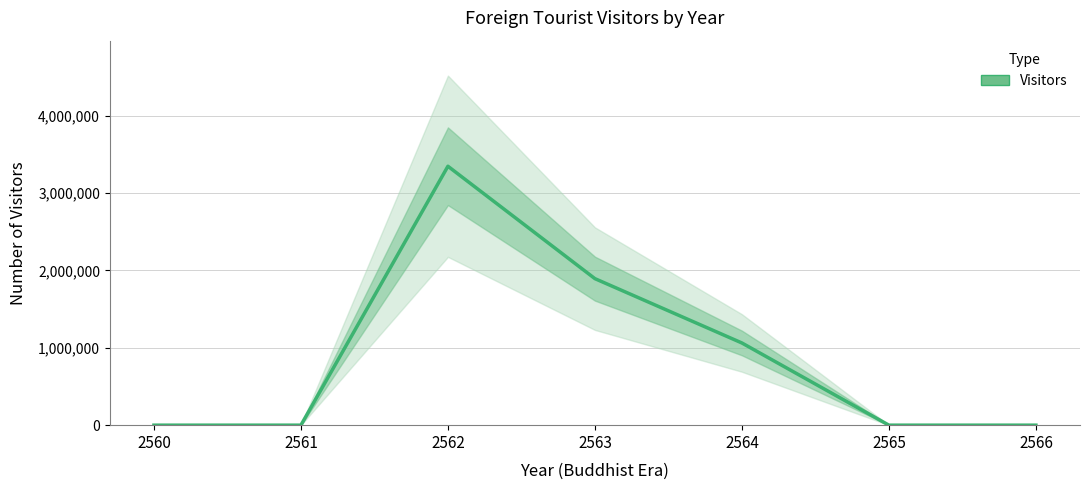

The value at 2563 is 664271. True or false?

False